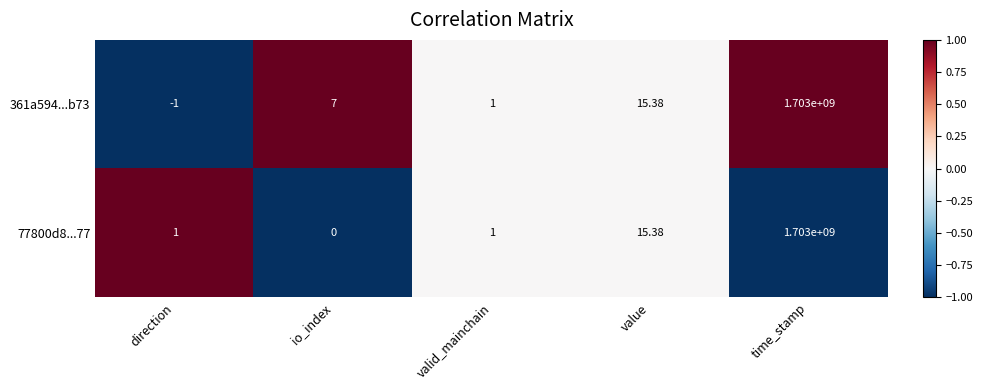

How many values in 361a594...b73 are above zero?

4